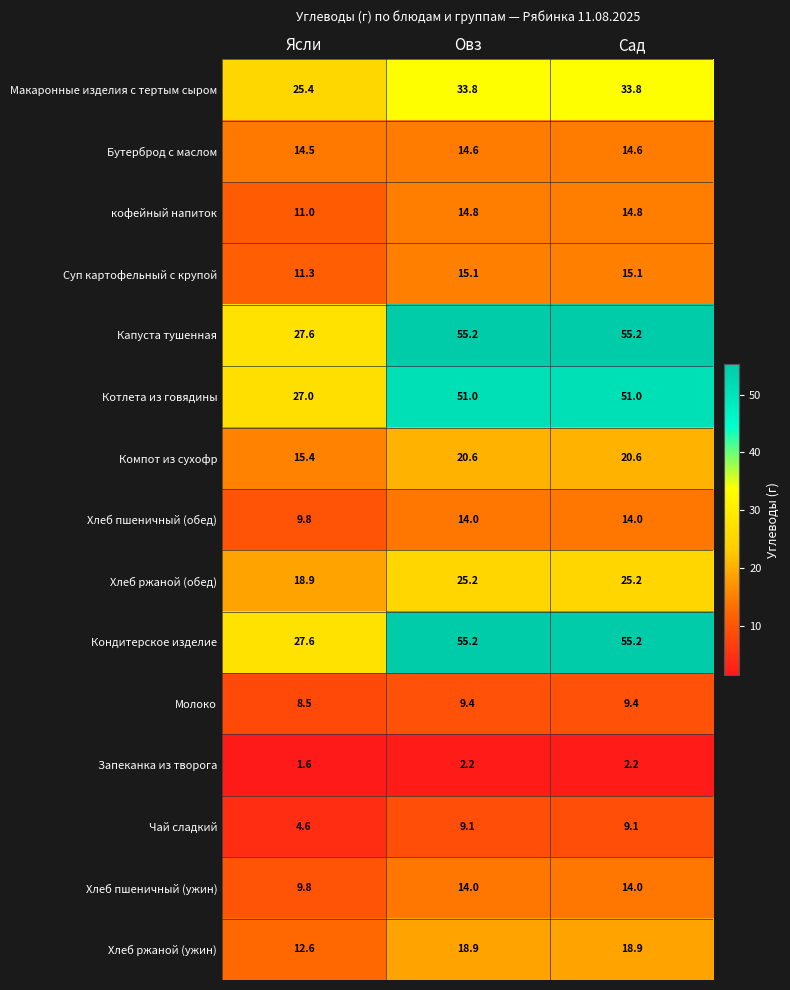

What value does the кофейный напиток series have at Сад?

14.8